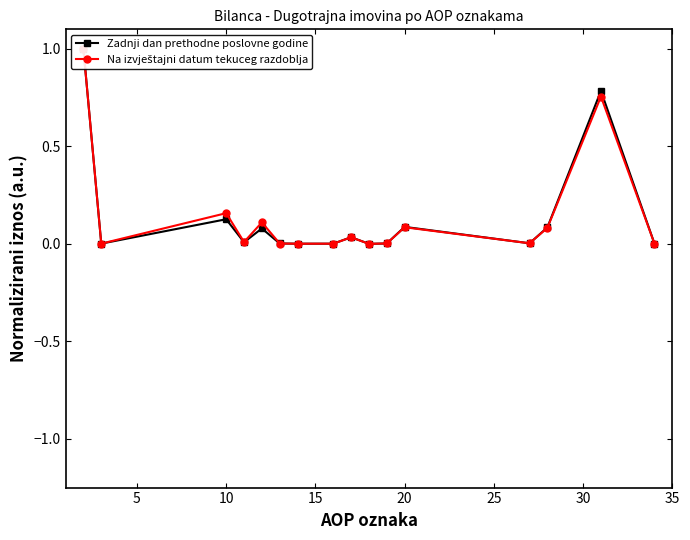

How many lines are shown in the chart?

2